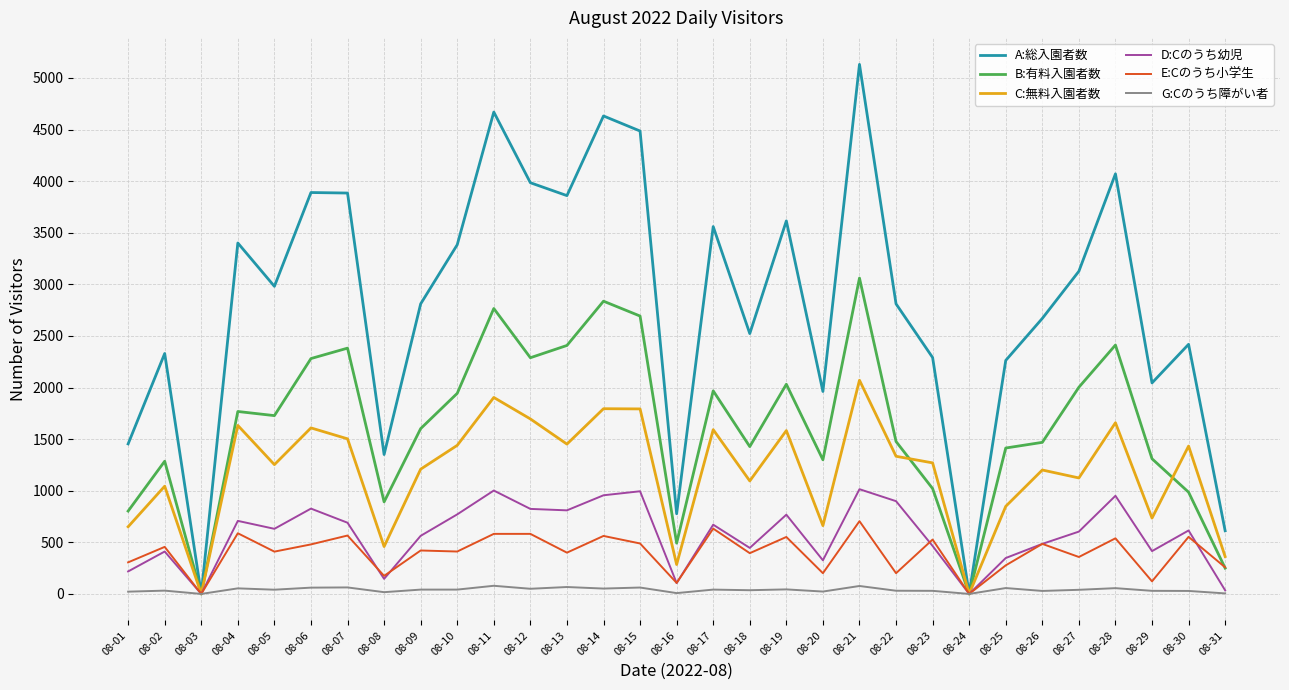

The value of C:無料入園者数 at 08-15 is 1793. True or false?

True